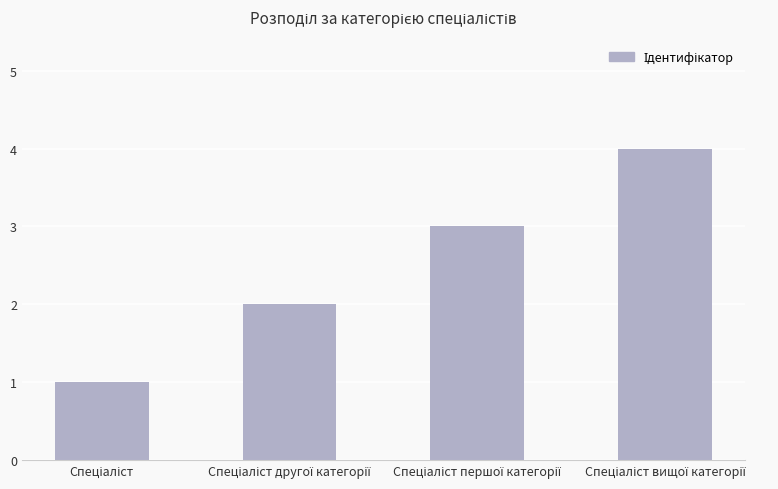

How many values are below 3?

2